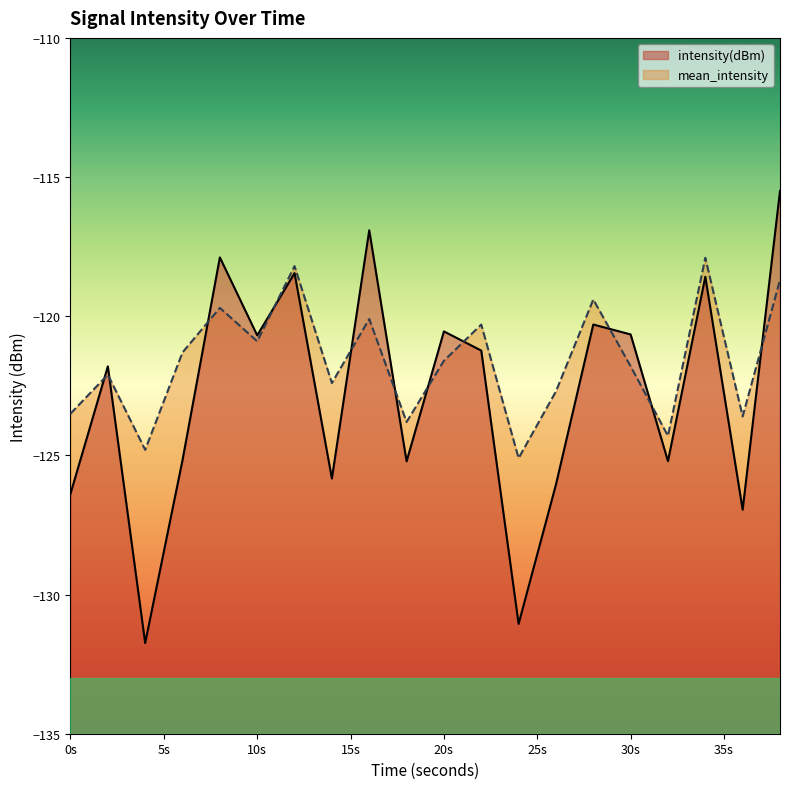

What is the difference between the intensity(dBm) values at 16 and 34?

1.7